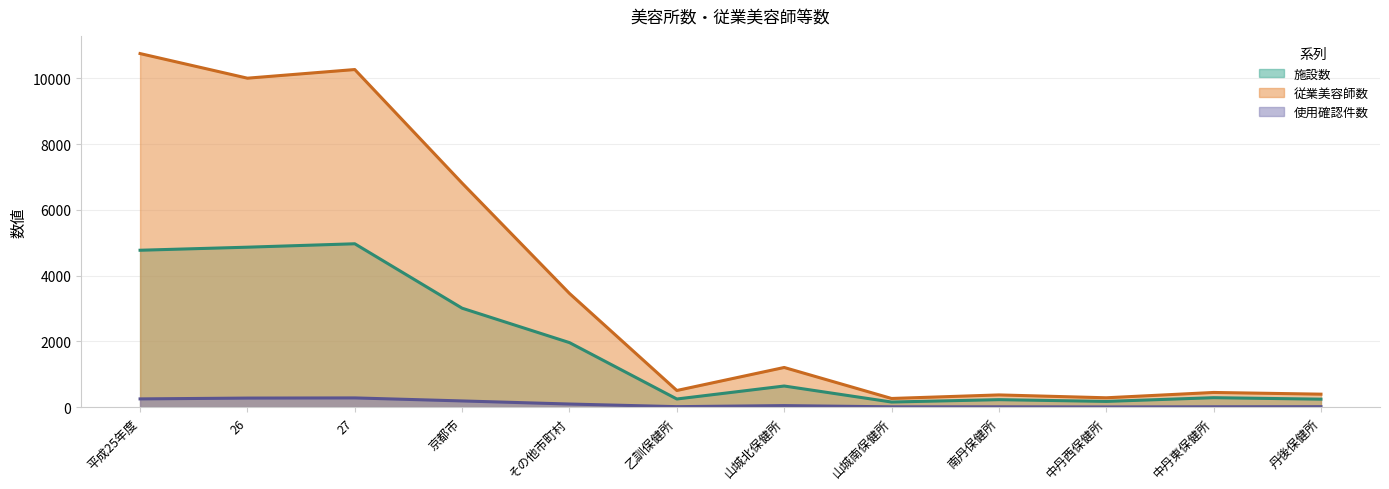

What is the difference between the second highest and minimum values in the 施設数 series?

4710